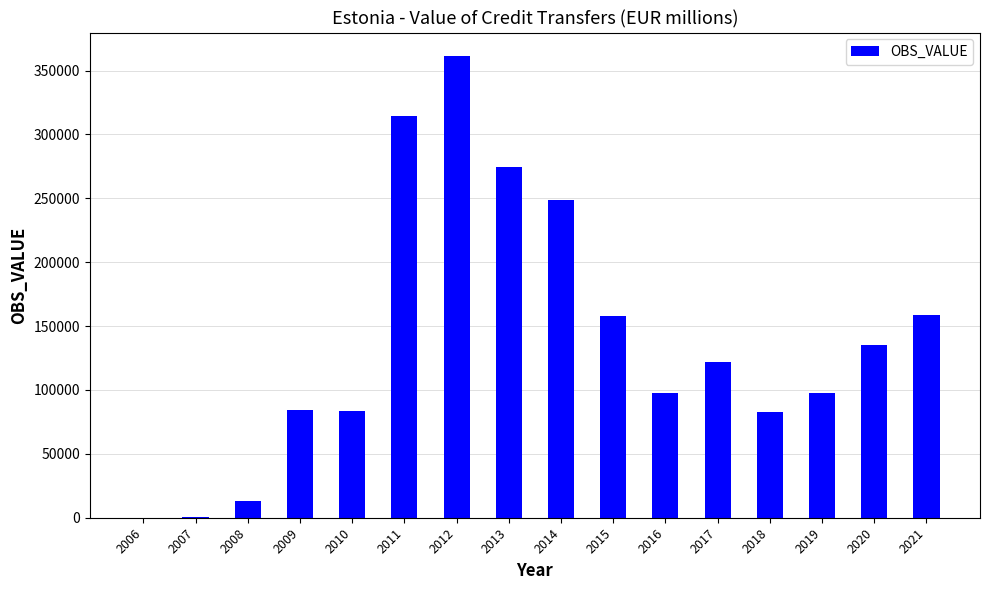

The value at 2009 is 84557.6. True or false?

True